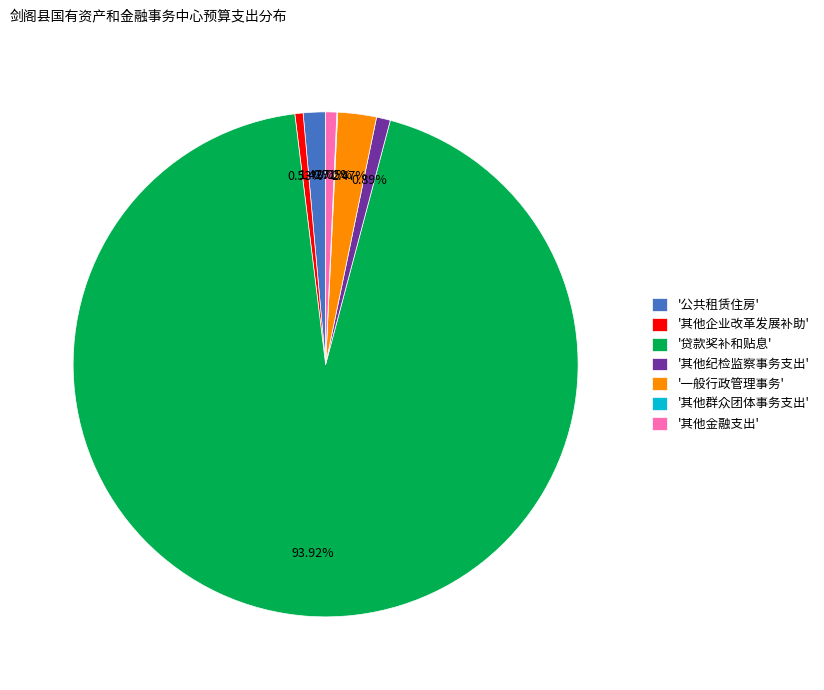

Between '其他纪检监察事务支出' and '贷款奖补和贴息', which is larger?

'贷款奖补和贴息'